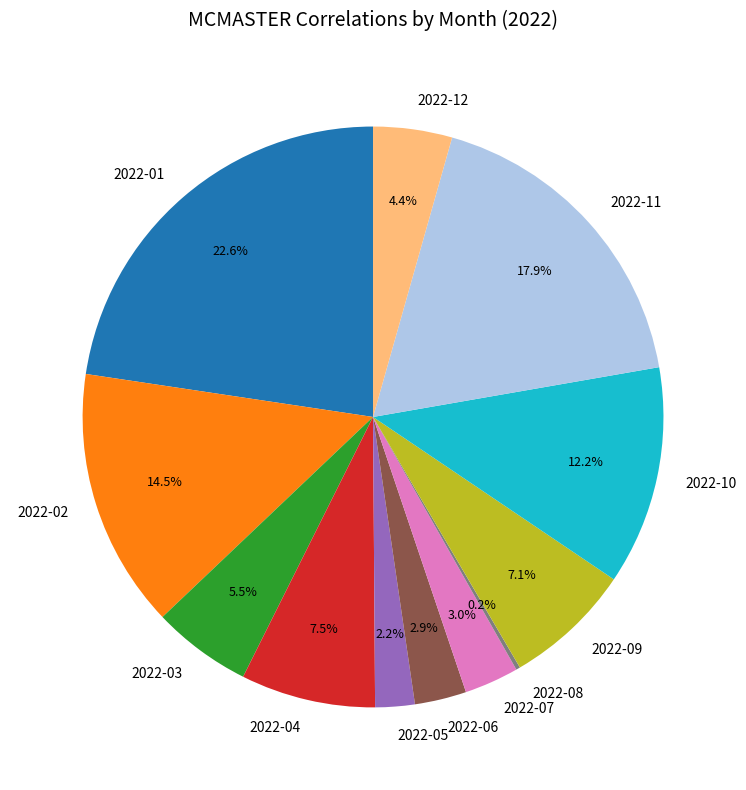

Approximately how many times larger is the value at 2022-02 compared to 2022-09?

2.0